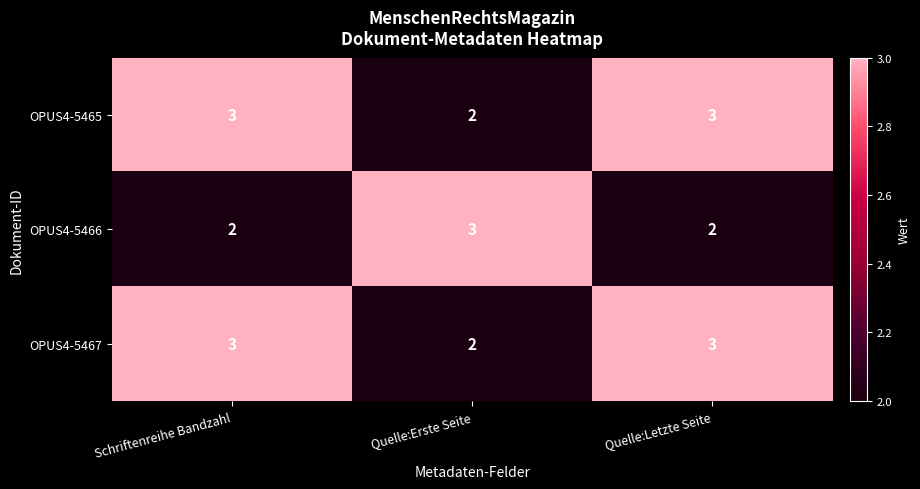

What is the maximum value for OPUS4-5466?

3